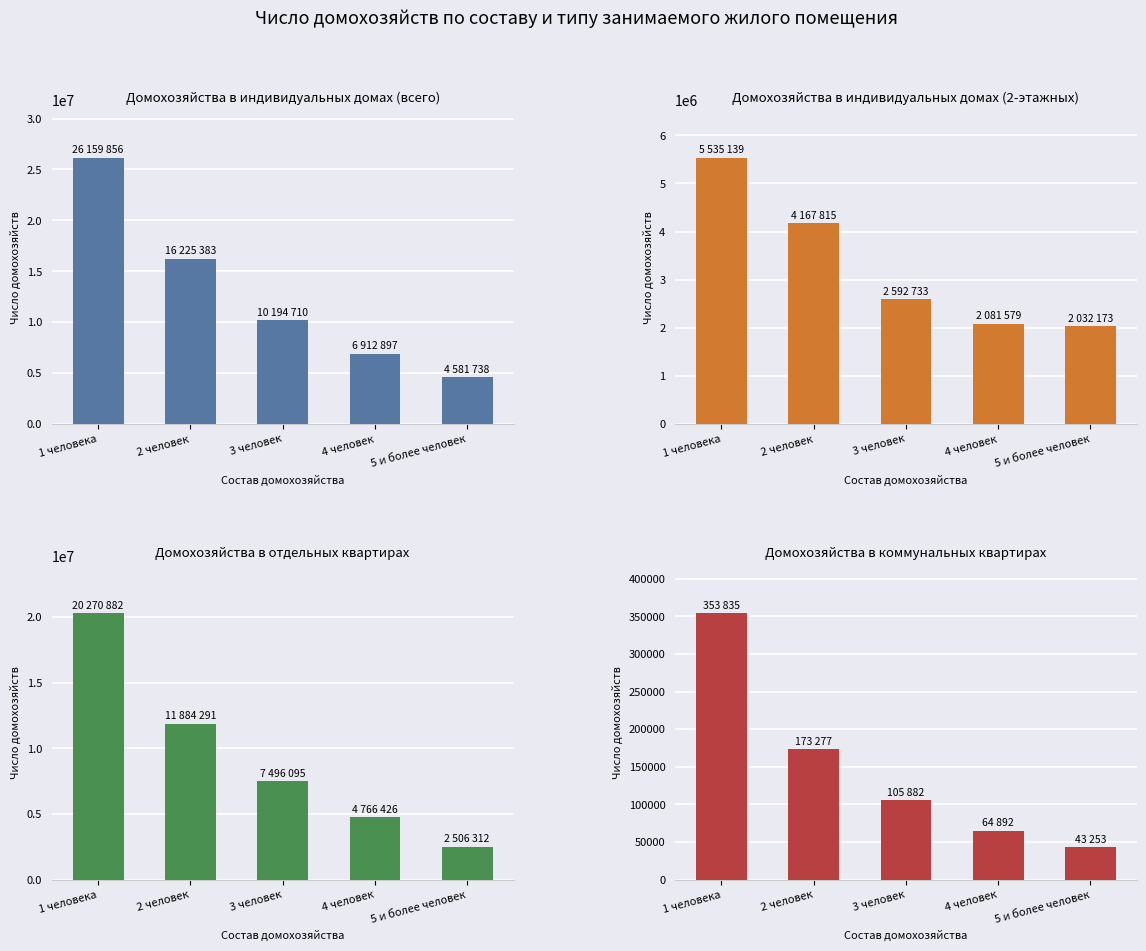

Which series has the largest range (max minus min)?

Индивидуальные дома (всего)